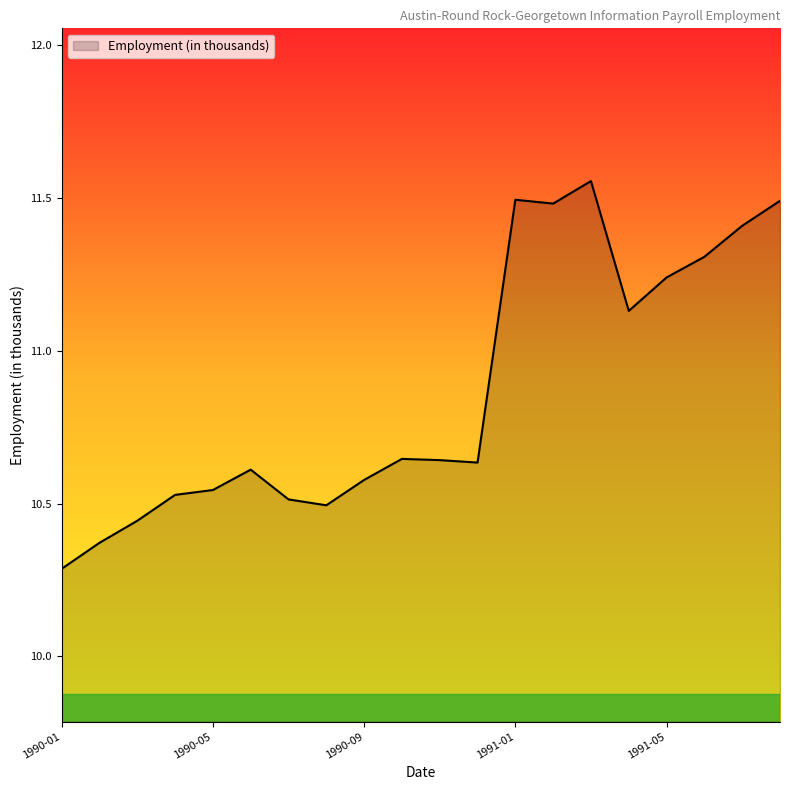

What is the smallest value displayed?

10.3